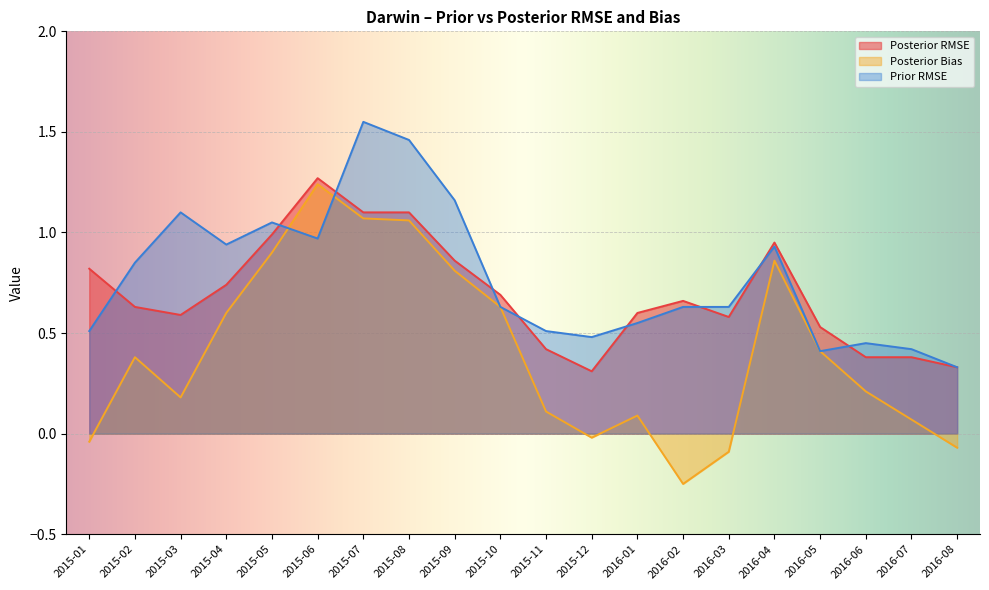

What is the spread (max minus min) of values at 2015-06?

0.3